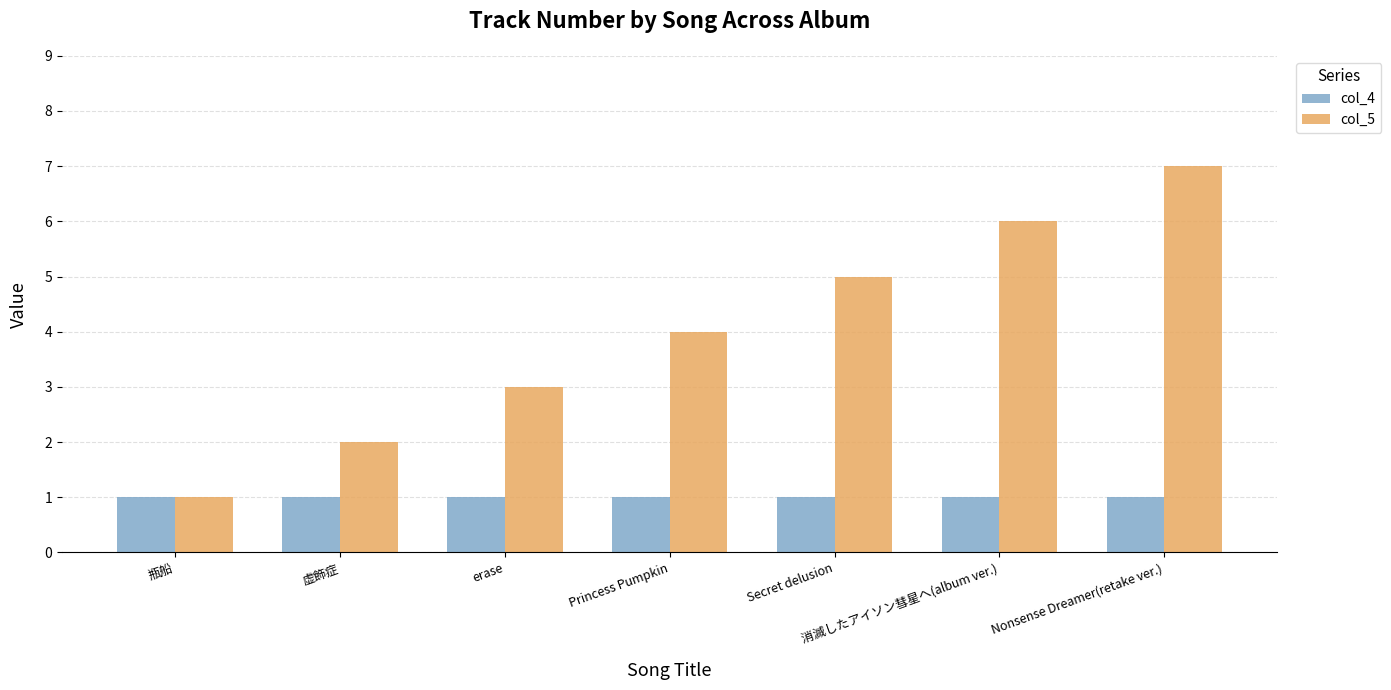

Read the col_5 value at Nonsense Dreamer(retake ver.).

7